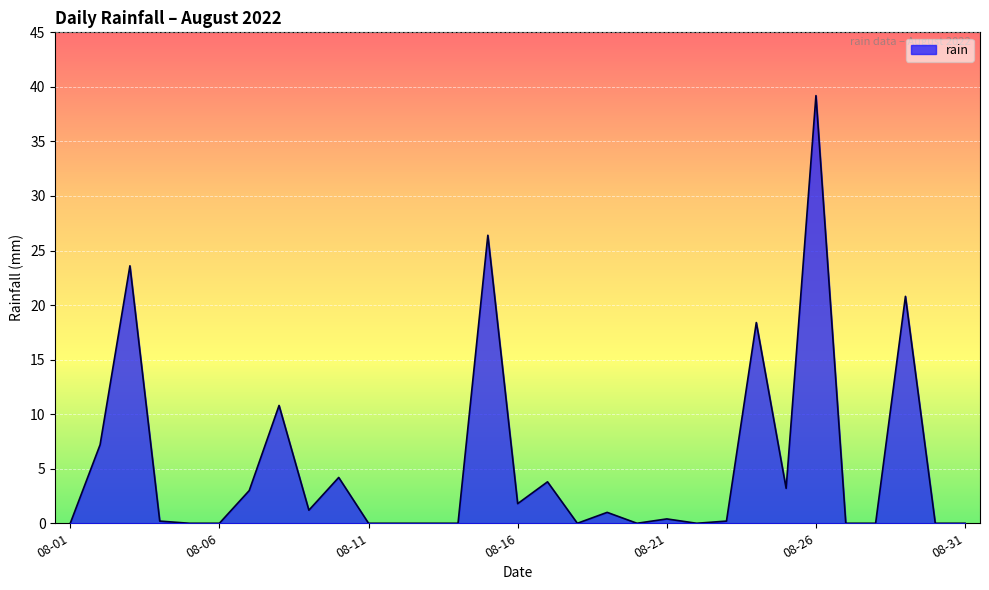

What is the maximum value shown in the chart?

39.2